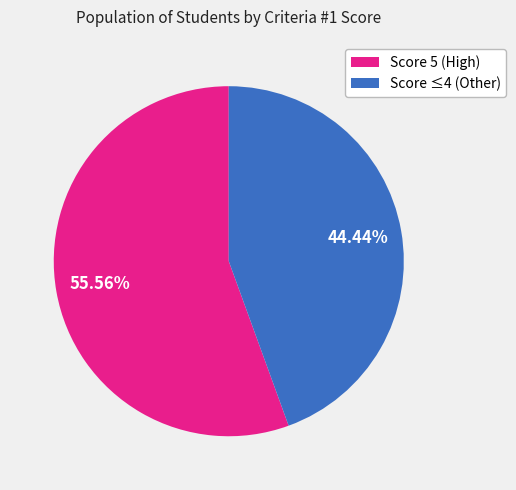

Does any single category account for the majority?

Yes